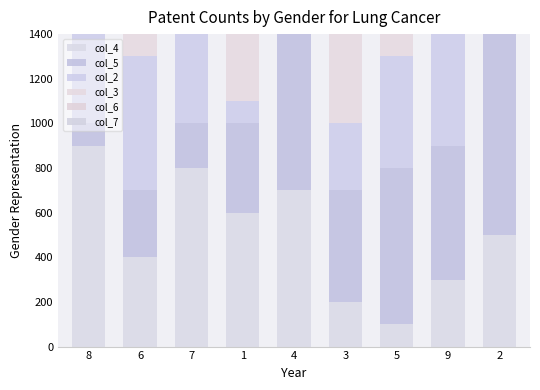

What is the value of the col_7 bar at the 8th from the left?

500